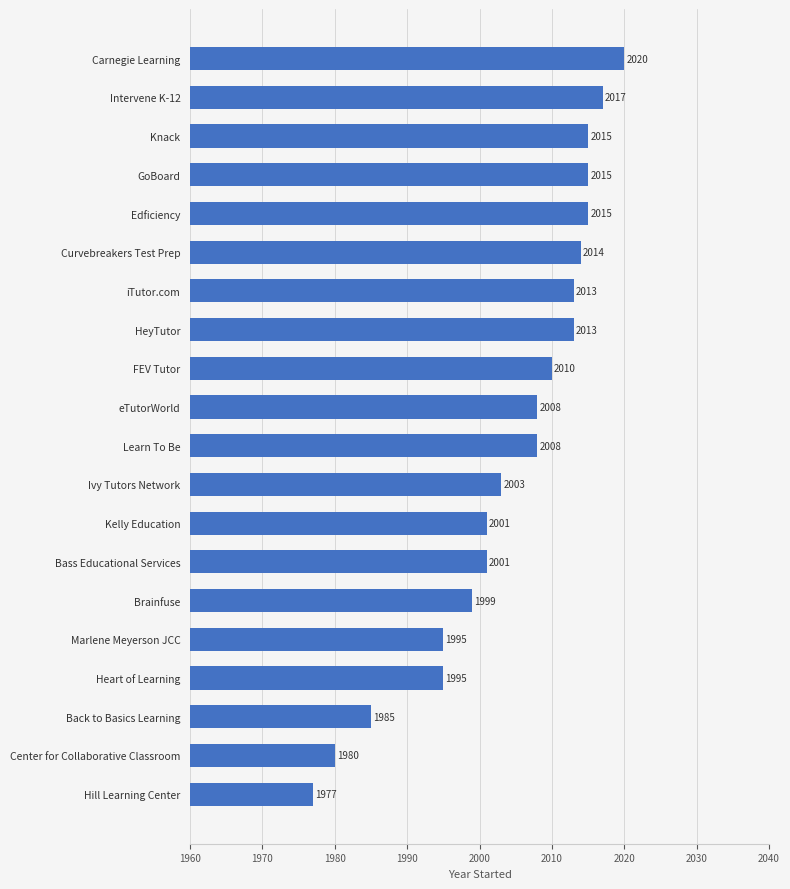

Where is the data nearest to the value 1998?

Brainfuse